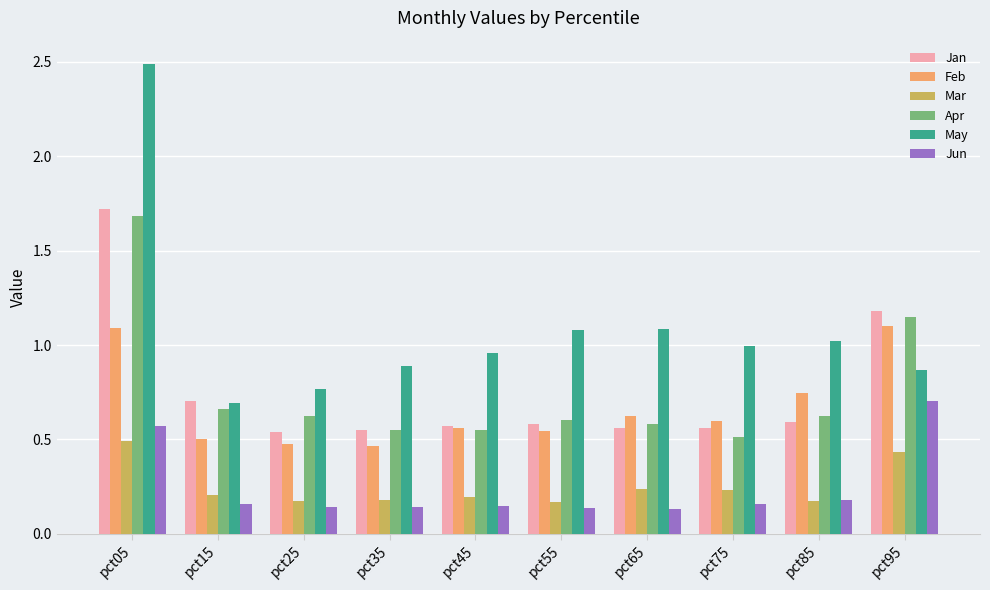

Rank the series by their maximum value, from highest to lowest.

May, Jan, Apr, Feb, Jun, Mar